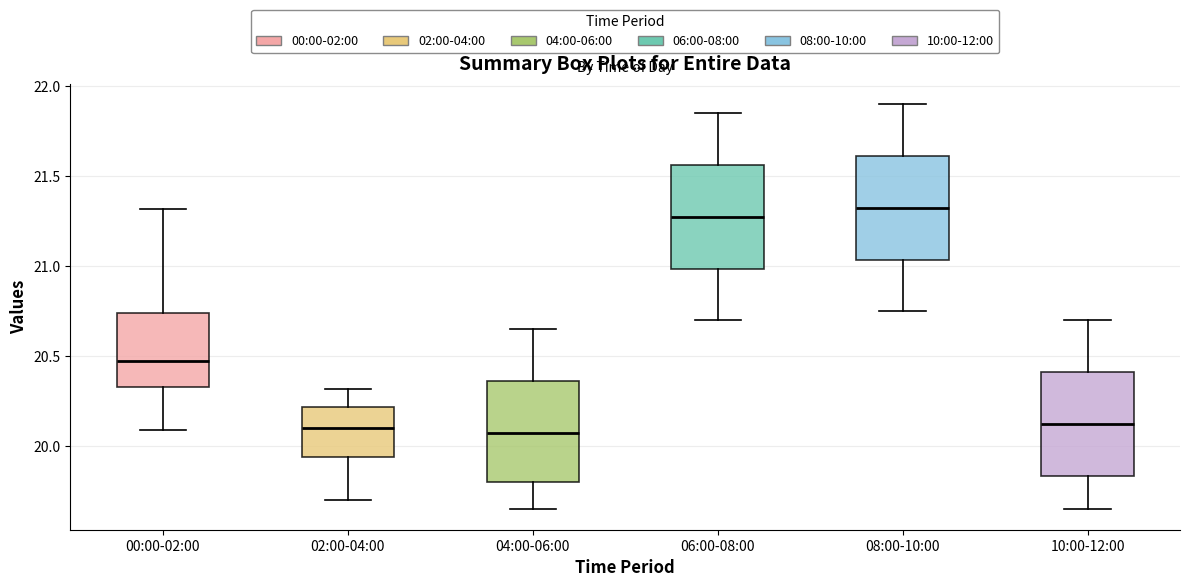

Reading left to right, transcribe this box plot: for each box, give where its median line is, the range the box spans, and where its two whiskers end, as read against the y-axis. The values are not printed on the chart, so give them approximately, as read against the axis.

00:00-02:00: median 20.50, box 20.35 to 20.75, whiskers 20.10 to 21.30
02:00-04:00: median 20.10, box 19.95 to 20.20, whiskers 19.70 to 20.30
04:00-06:00: median 20.10, box 19.80 to 20.35, whiskers 19.65 to 20.65
06:00-08:00: median 21.30, box 21.00 to 21.55, whiskers 20.70 to 21.85
08:00-10:00: median 21.35, box 21.05 to 21.60, whiskers 20.75 to 21.90
10:00-12:00: median 20.15, box 19.85 to 20.40, whiskers 19.65 to 20.70